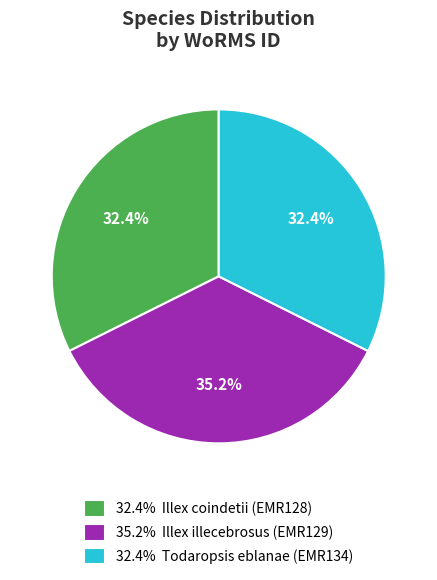

Between 32.4% Illex coindetii (EMR128) and 35.2% Illex illecebrosus (EMR129), which is larger?

35.2% Illex illecebrosus (EMR129)